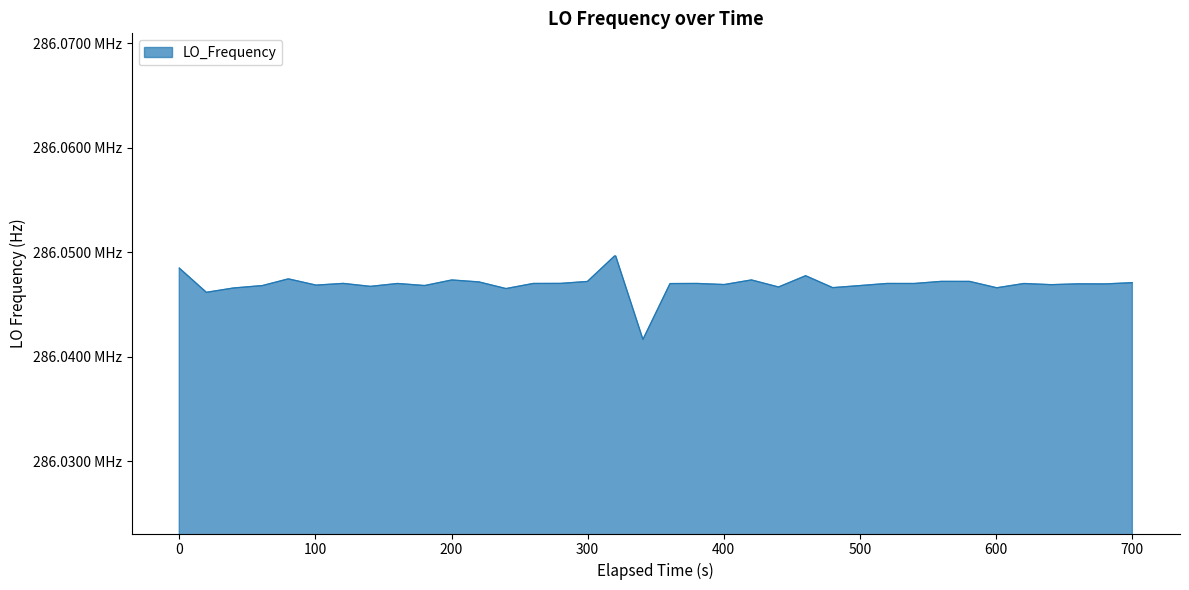

Does the chart display data point markers on the line(s)?

No